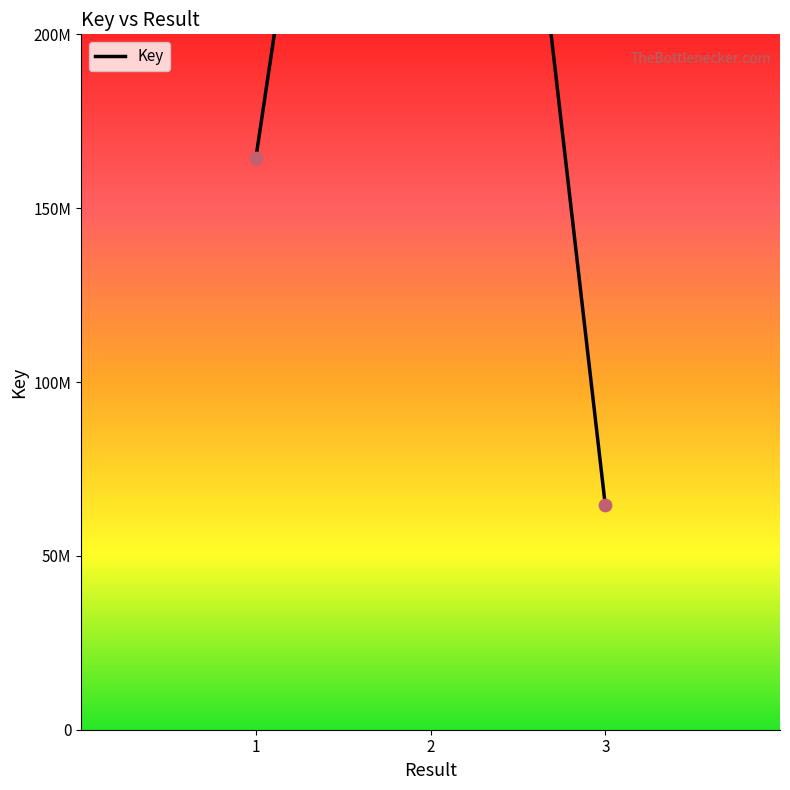

Which has a higher value, 3 or 2?

2